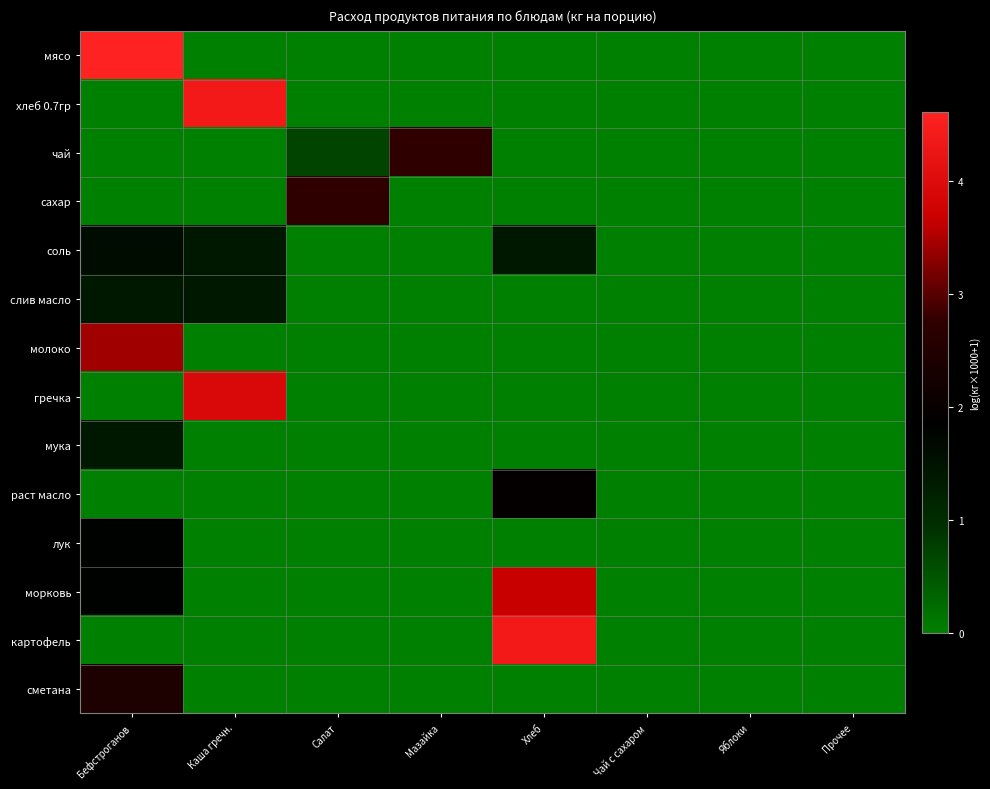

Reading left to right, what are all the values shown in this chart?

мясо: Бефстроганов=4.6	Каша гречн.=0.0	Салат=0.0	Мазайка=0.0	Хлеб=0.0	Чай с сахаром=0.0	Яблоки=0.0	Прочее=0.0
хлеб 0.7гр: Бефстроганов=0.0	Каша гречн.=4.4	Салат=0.0	Мазайка=0.0	Хлеб=0.0	Чай с сахаром=0.0	Яблоки=0.0	Прочее=0.0
чай: Бефстроганов=0.0	Каша гречн.=0.0	Салат=0.7	Мазайка=2.8	Хлеб=0.0	Чай с сахаром=0.0	Яблоки=0.0	Прочее=0.0
сахар: Бефстроганов=0.0	Каша гречн.=0.0	Салат=2.8	Мазайка=0.0	Хлеб=0.0	Чай с сахаром=0.0	Яблоки=0.0	Прочее=0.0
соль: Бефстроганов=1.6	Каша гречн.=1.4	Салат=0.0	Мазайка=0.0	Хлеб=1.4	Чай с сахаром=0.0	Яблоки=0.0	Прочее=0.0
слив масло: Бефстроганов=1.4	Каша гречн.=1.4	Салат=0.0	Мазайка=0.0	Хлеб=0.0	Чай с сахаром=0.0	Яблоки=0.0	Прочее=0.0
молоко: Бефстроганов=3.4	Каша гречн.=0.0	Салат=0.0	Мазайка=0.0	Хлеб=0.0	Чай с сахаром=0.0	Яблоки=0.0	Прочее=0.0
гречка: Бефстроганов=0.0	Каша гречн.=3.9	Салат=0.0	Мазайка=0.0	Хлеб=0.0	Чай с сахаром=0.0	Яблоки=0.0	Прочее=0.0
мука: Бефстроганов=1.4	Каша гречн.=0.0	Салат=0.0	Мазайка=0.0	Хлеб=0.0	Чай с сахаром=0.0	Яблоки=0.0	Прочее=0.0
раст масло: Бефстроганов=0.0	Каша гречн.=0.0	Салат=0.0	Мазайка=0.0	Хлеб=1.9	Чай с сахаром=0.0	Яблоки=0.0	Прочее=0.0
лук: Бефстроганов=1.8	Каша гречн.=0.0	Салат=0.0	Мазайка=0.0	Хлеб=0.0	Чай с сахаром=0.0	Яблоки=0.0	Прочее=0.0
морковь: Бефстроганов=1.8	Каша гречн.=0.0	Салат=0.0	Мазайка=0.0	Хлеб=3.7	Чай с сахаром=0.0	Яблоки=0.0	Прочее=0.0
картофель: Бефстроганов=0.0	Каша гречн.=0.0	Салат=0.0	Мазайка=0.0	Хлеб=4.4	Чай с сахаром=0.0	Яблоки=0.0	Прочее=0.0
сметана: Бефстроганов=2.4	Каша гречн.=0.0	Салат=0.0	Мазайка=0.0	Хлеб=0.0	Чай с сахаром=0.0	Яблоки=0.0	Прочее=0.0